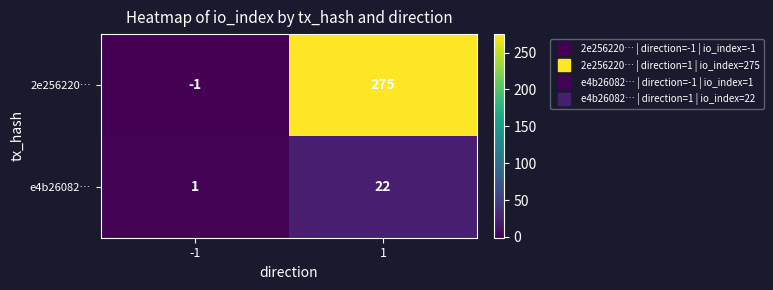

At 1, list the series in order from largest to smallest.

2e256220…, e4b26082…